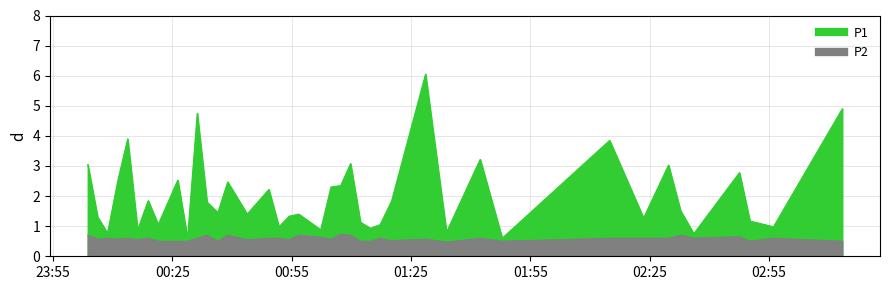

Does the chart have visible grid lines?

Yes